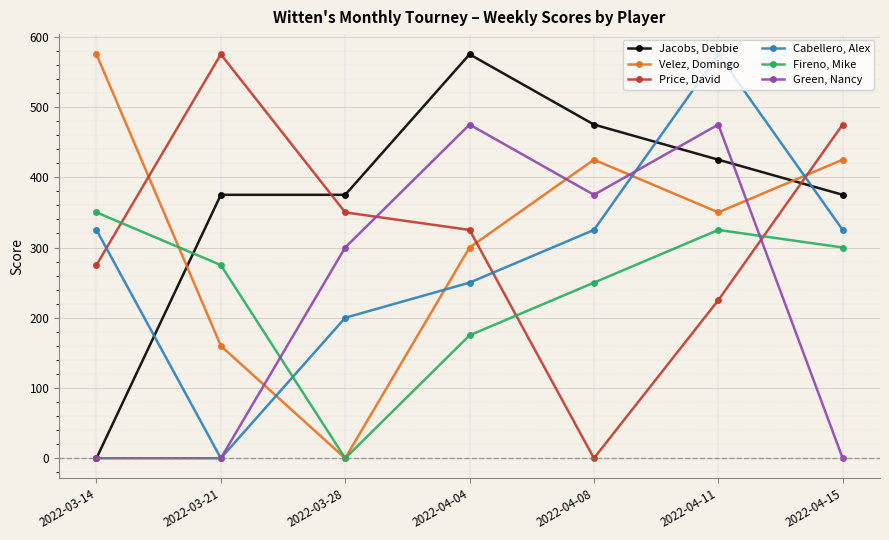

Which series has the largest total across all categories?

Jacobs, Debbie